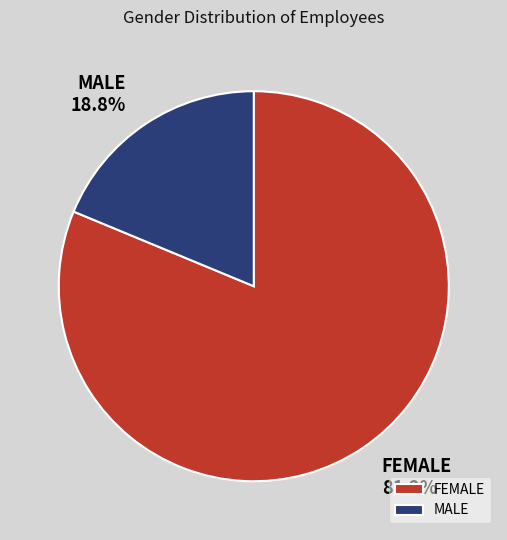

What percentage do MALE and FEMALE together represent?

100.0%